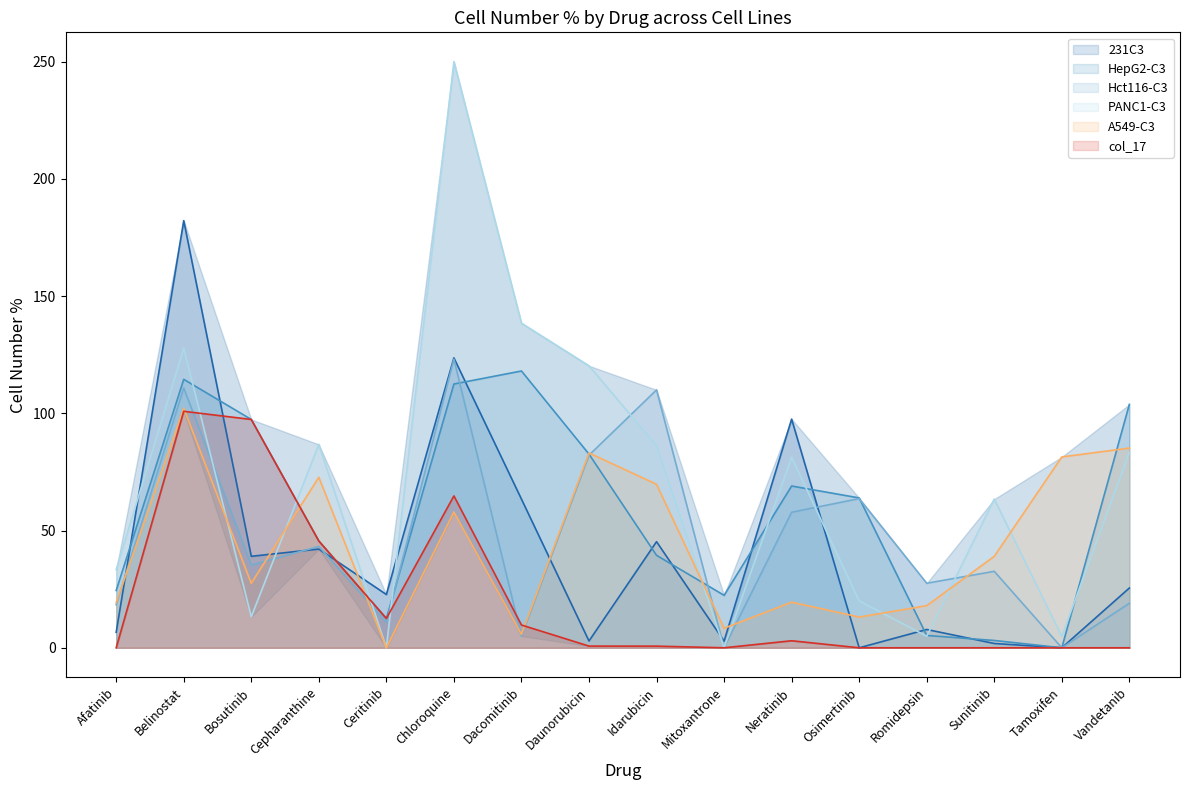

What is the total value across all series at Vandetanib?

316.8